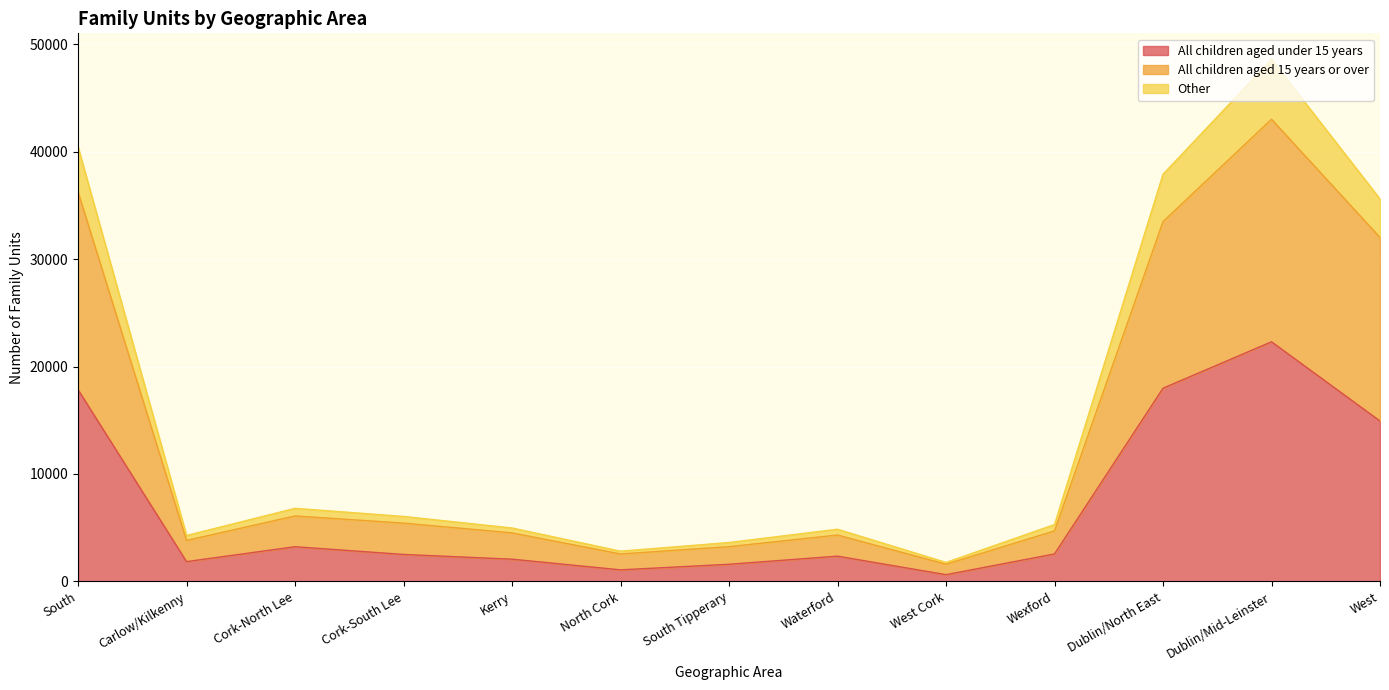

The value of All children aged under 15 years at Cork-South Lee is 2509. True or false?

True